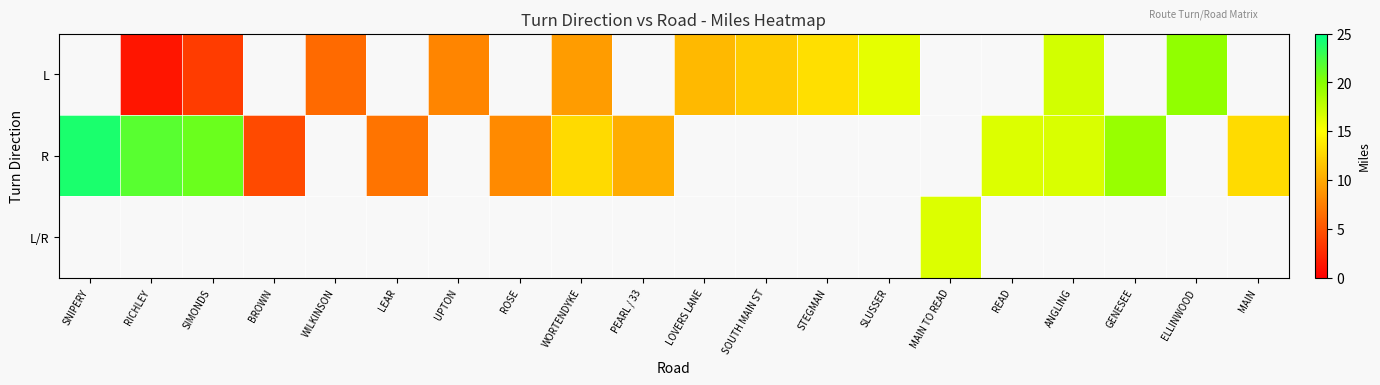

Where is R nearest to the value 14?

MAIN